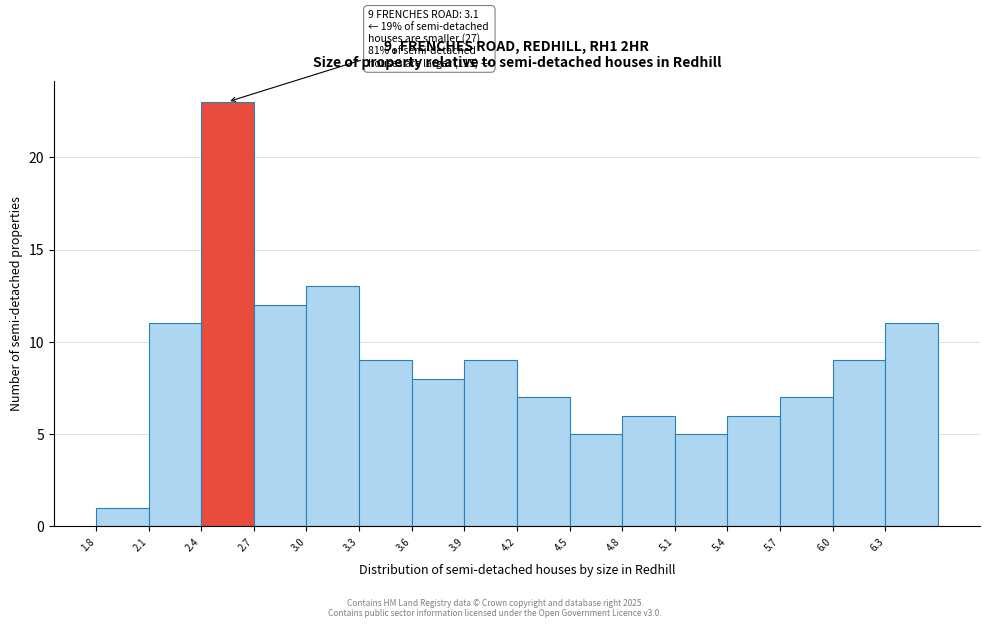

Over which range of the x-axis is the bar tallest?

2.4 to 2.7